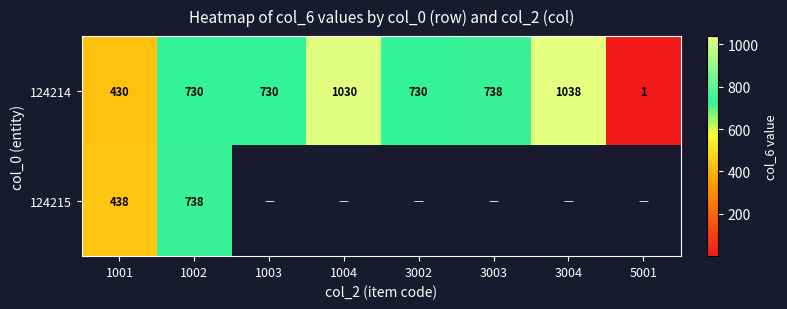

The 124214 series shows 183.5 at 1002. True or false?

False